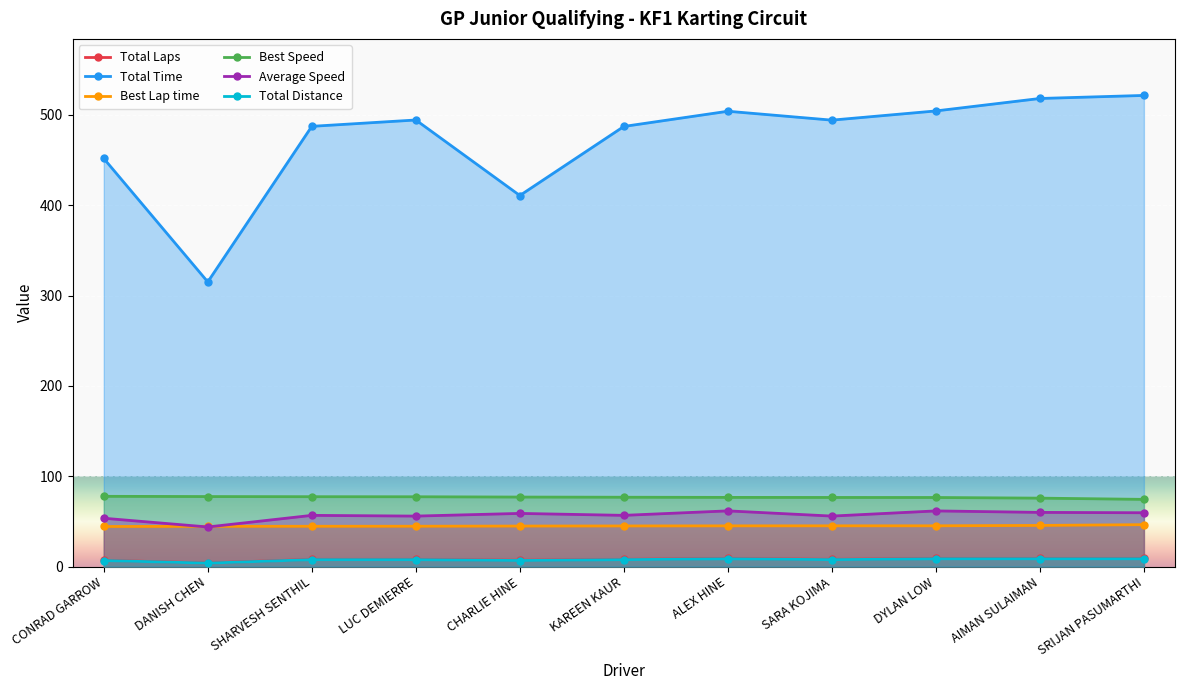

What is the difference between the maximum and second lowest values in the Average Speed series?

8.2